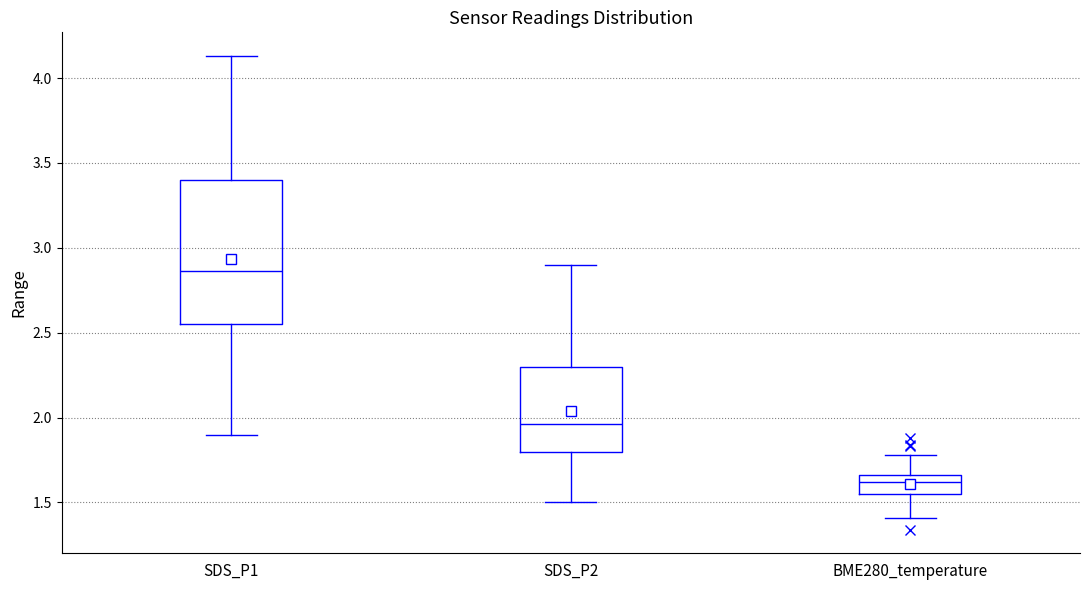

Reading left to right, read every box against the y-axis: the position of its median line, the range the box covers, and the ends of its whiskers. The values are not printed on the chart, so give them approximately, as read against the axis.

SDS_P1: median 2.85, box 2.55 to 3.40, whiskers 1.90 to 4.15
SDS_P2: median 1.95, box 1.80 to 2.30, whiskers 1.50 to 2.90
BME280_temperature: median 1.60, box 1.55 to 1.65, whiskers 1.40 to 1.80